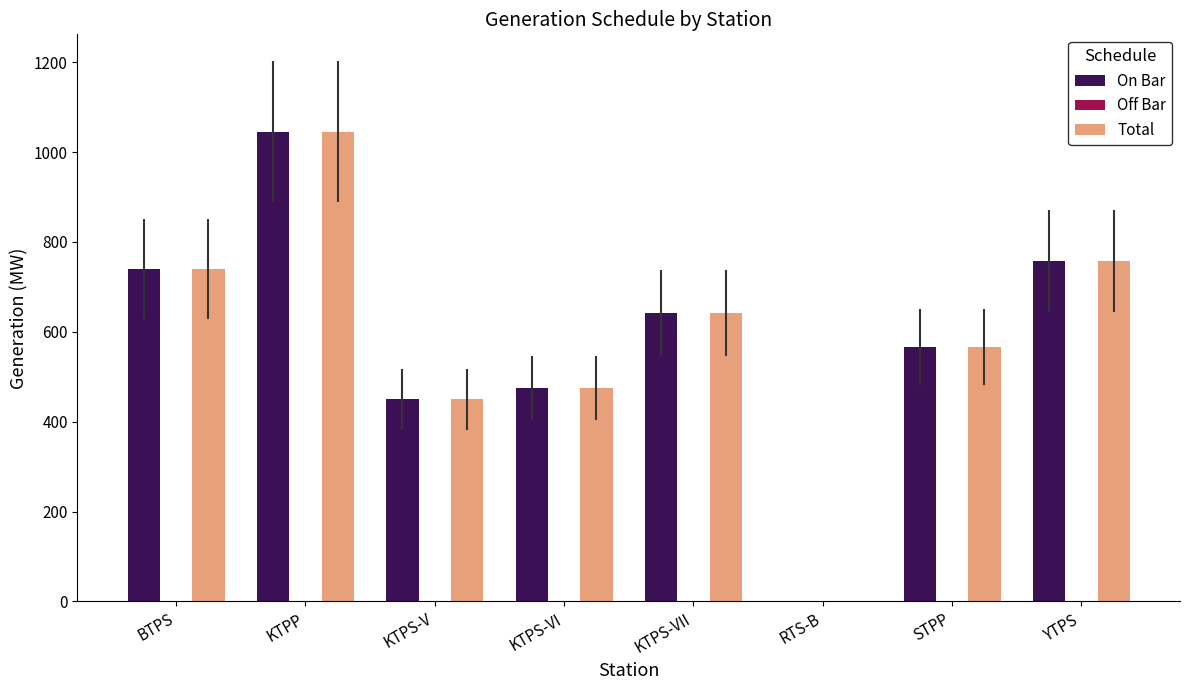

How many distinct data groups are displayed?

2